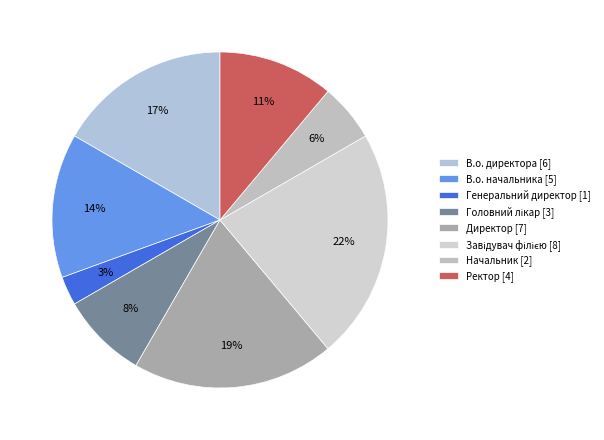

To the nearest percent, what portion does Директор represent?

19%